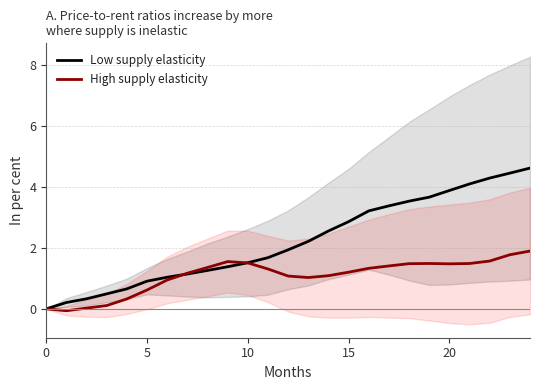

List the series in order of their peak value, lowest first.

High supply elasticity, Low supply elasticity